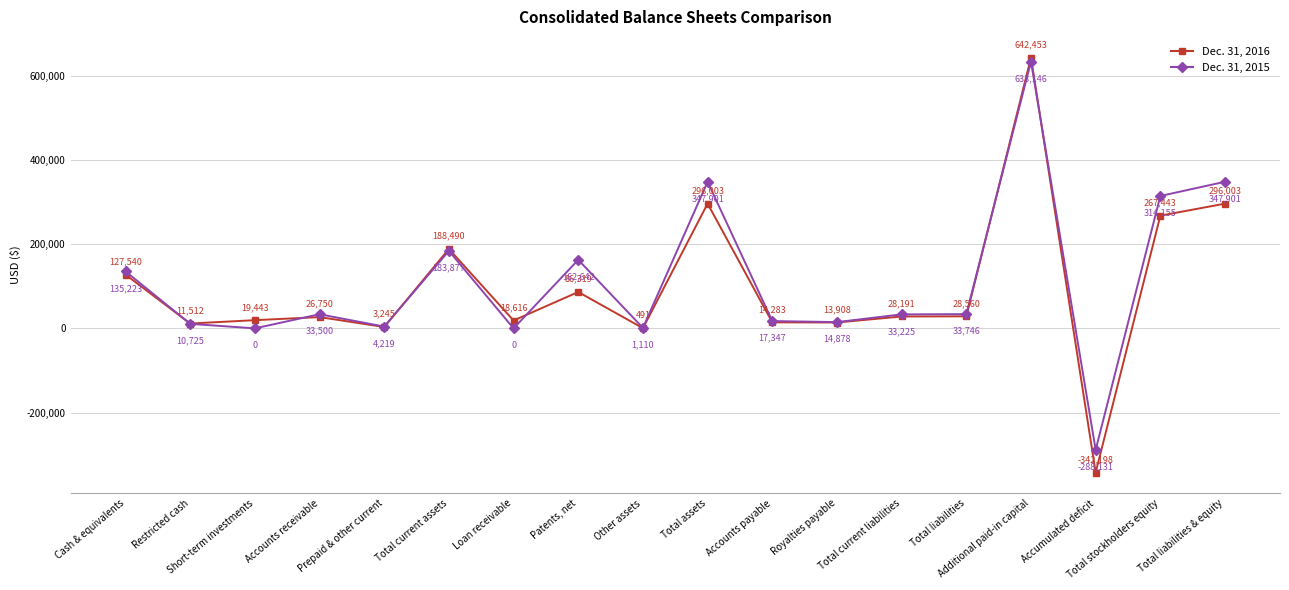

How many lines are shown in the chart?

2